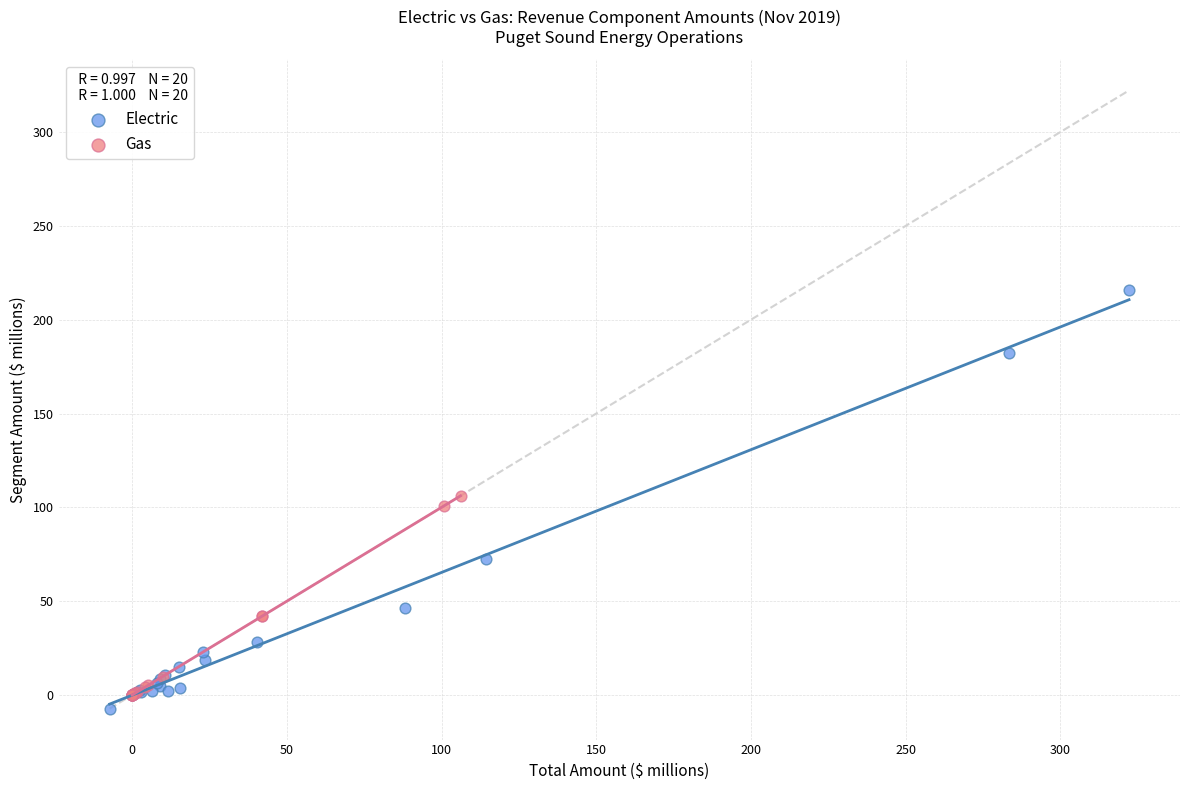

What are all the series names shown in the legend?

Electric, Gas